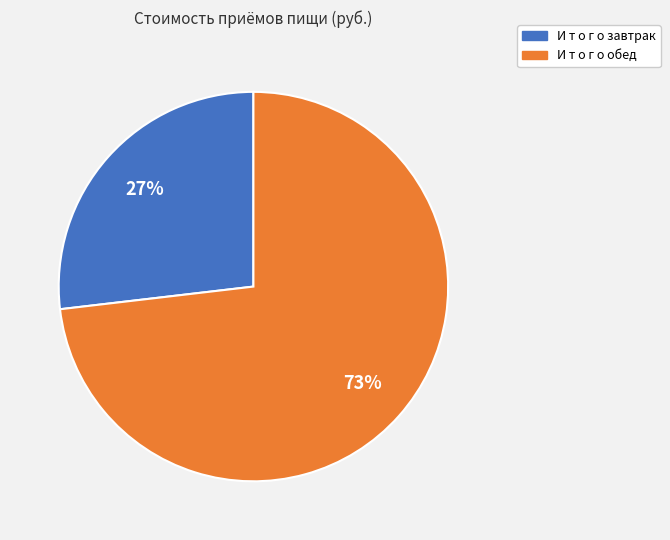

The И т о г о завтрак slice represents 27% of the pie. True or false?

True